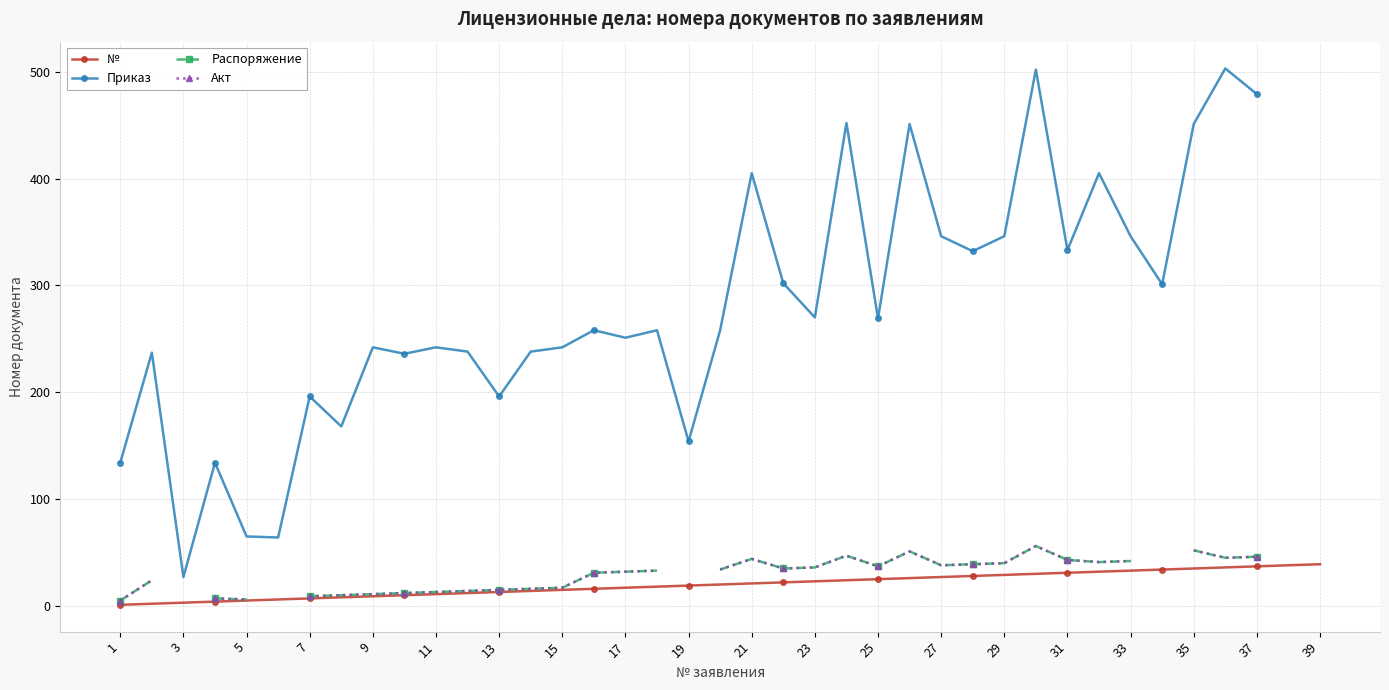

True or false: Акт and № intersect in this chart.

False